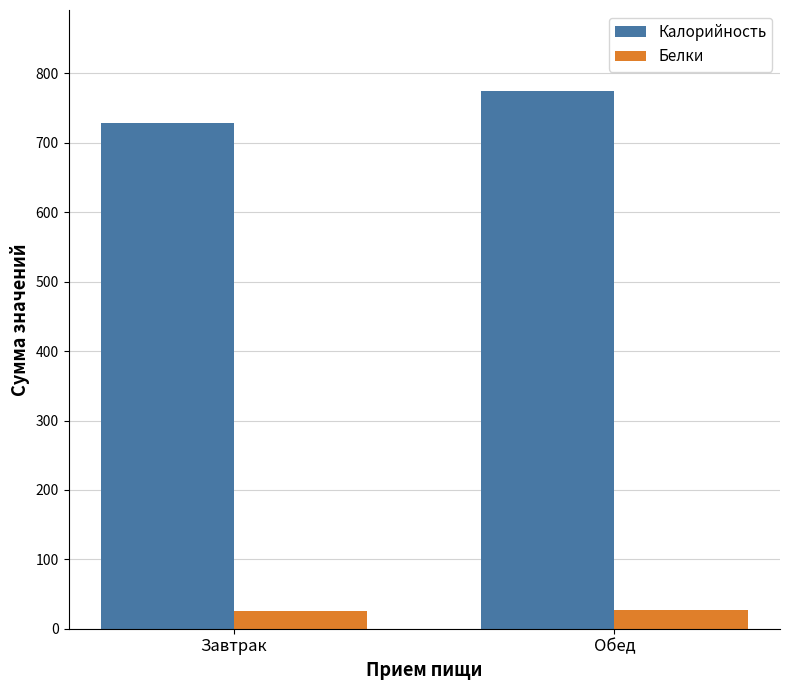

What is the spread (max minus min) of values at Завтрак?

703.0